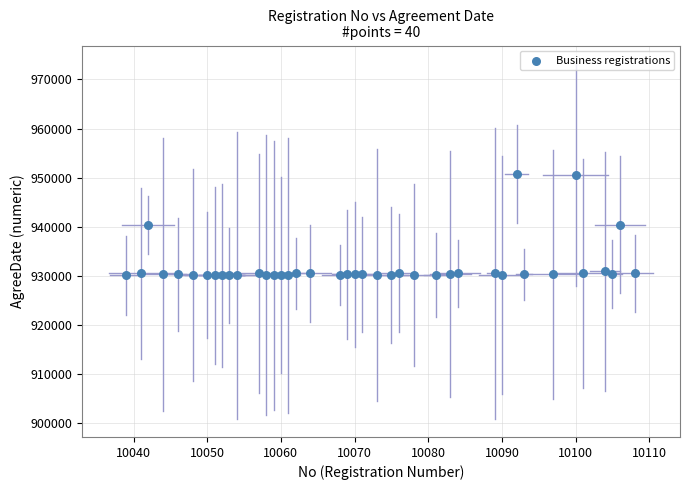

What is the range of Y values (max minus min)?

20701